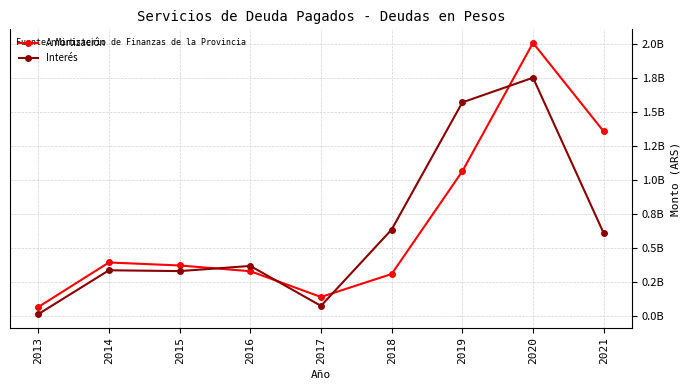

Reading left to right, what are all the values shown in this chart?

Amortización: 67378937.5	395318410.1	373264305.8	330996325.0	141344273.6	310425067.5	1066543579.0	2011098975.4	1359510311.9
Interés: 15009591.5	338022074.1	331896373.0	369804276.6	75916511.3	637897053.4	1573283158.2	1754949876.6	610580969.4